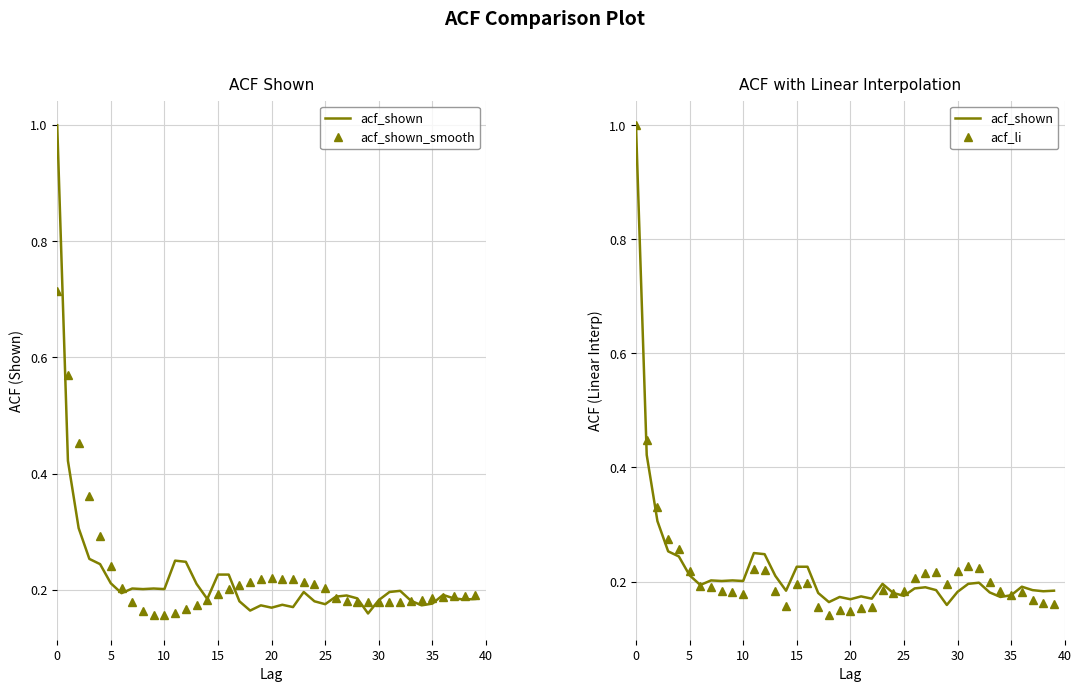

At which label is acf_li closest to 0?

18